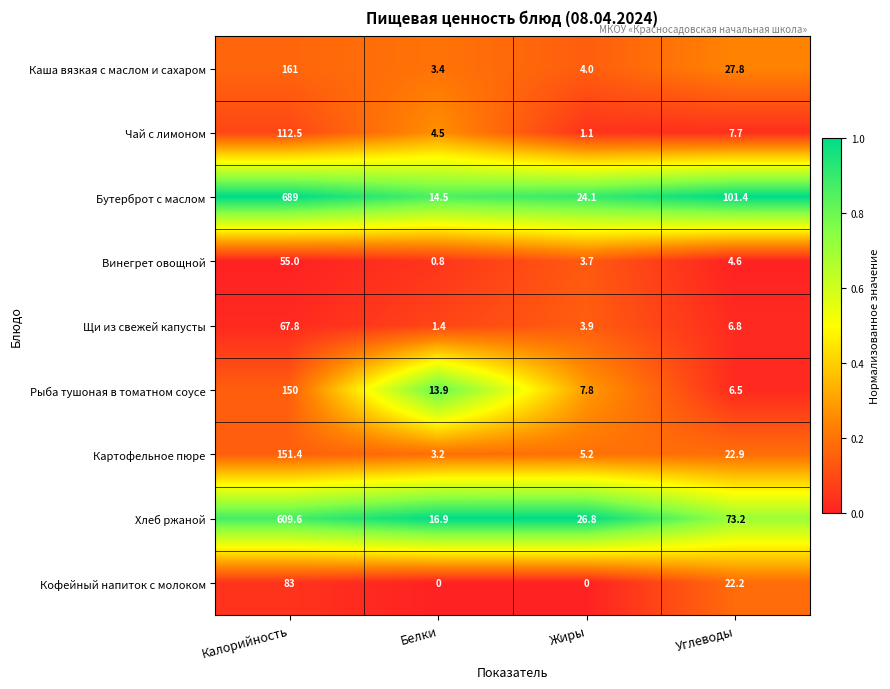

Which category has the highest value in the Бутерброт с маслом series?

Калорийность